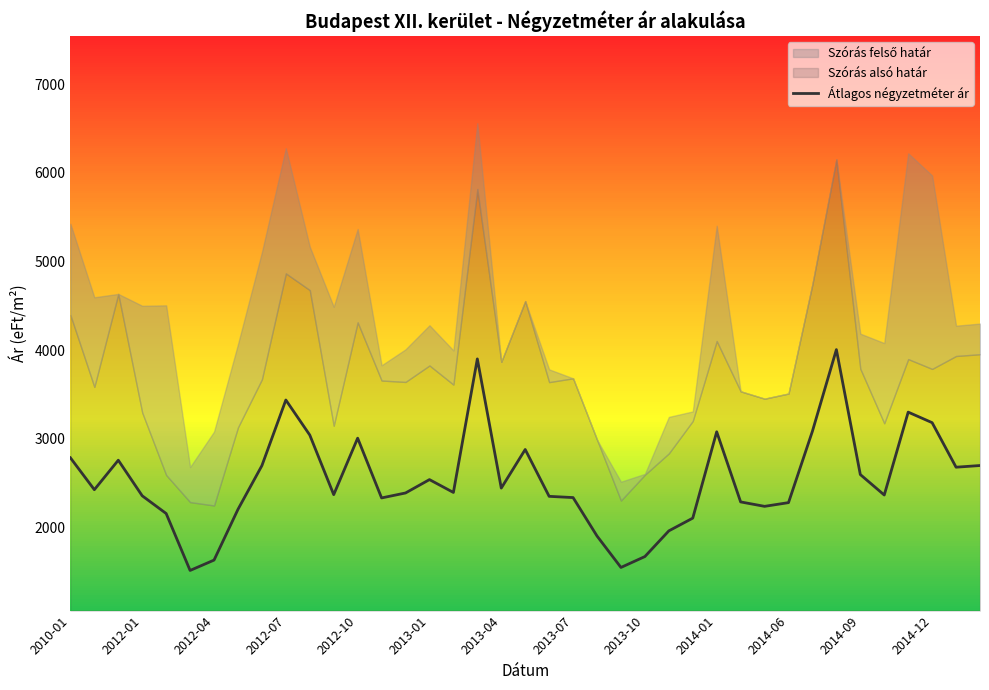

How many data points are less than 2392?

19